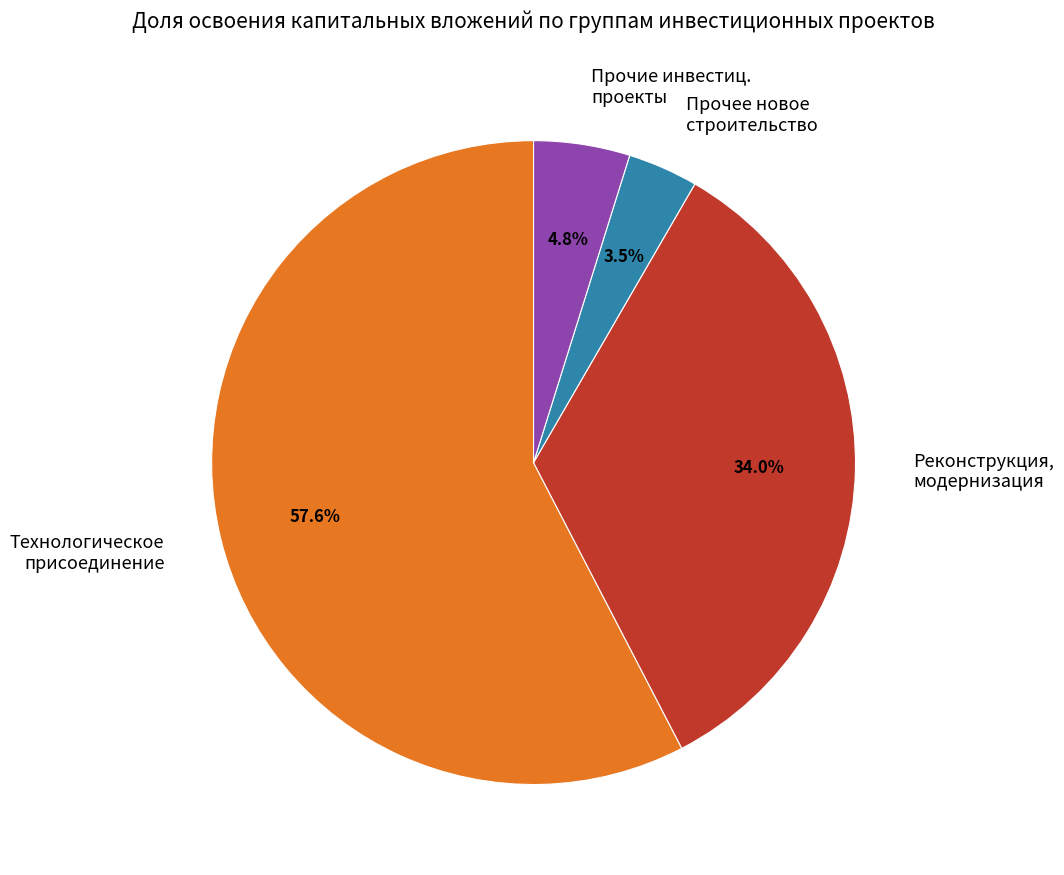

To the nearest percent, what is the average slice percentage?

25%